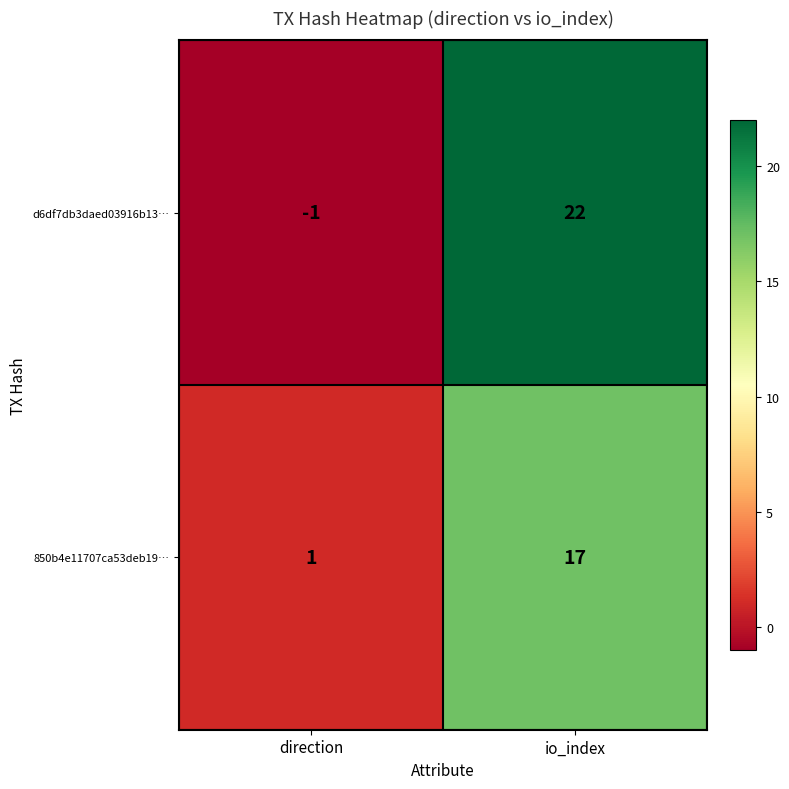

How many data points does each series have?

2